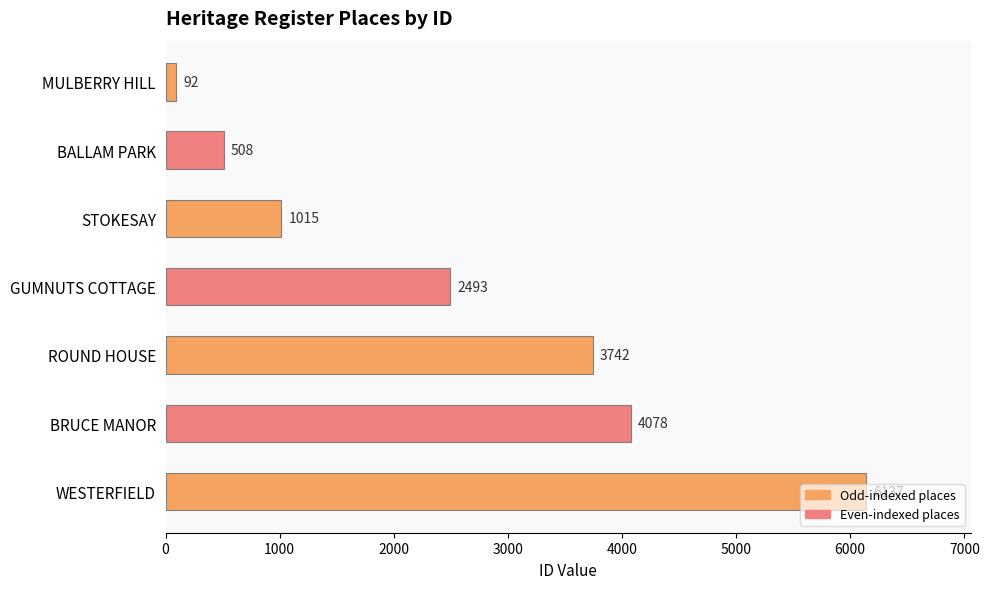

At which label is the value closest to 3114?

GUMNUTS COTTAGE